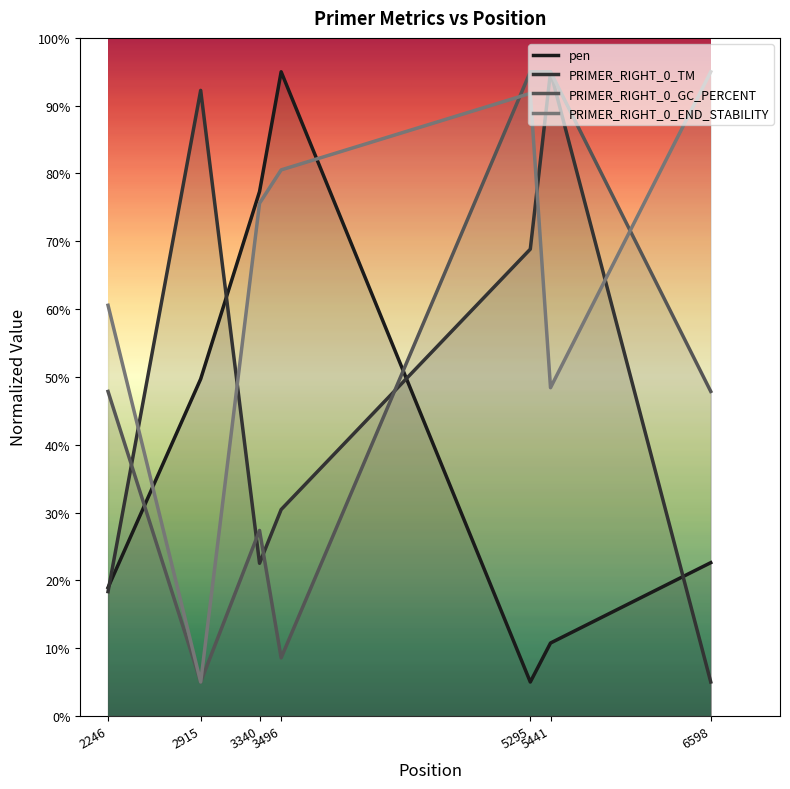

True or false: PRIMER_RIGHT_0_END_STABILITY and PRIMER_RIGHT_0_GC_PERCENT cross at least once.

True